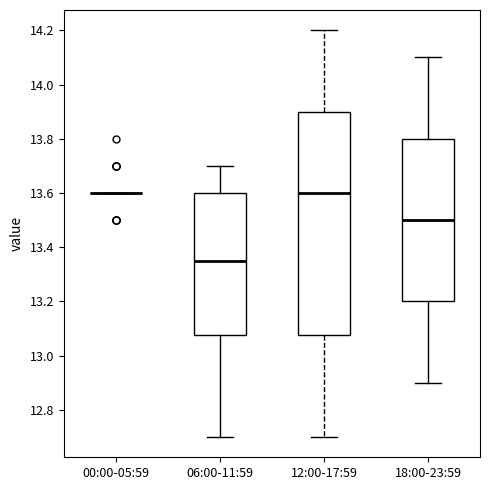

Reading left to right, transcribe this box plot: for each box, give where its median line is, the range the box spans, and where its two whiskers end, as read against the y-axis. The values are not printed on the chart, so give them approximately, as read against the axis.

00:00-05:59: box collapsed to a line at 13.60, whiskers 13.60 to 13.60
06:00-11:59: median 13.36, box 13.08 to 13.60, whiskers 12.70 to 13.70
12:00-17:59: median 13.60, box 13.08 to 13.90, whiskers 12.70 to 14.20
18:00-23:59: median 13.50, box 13.20 to 13.80, whiskers 12.90 to 14.10